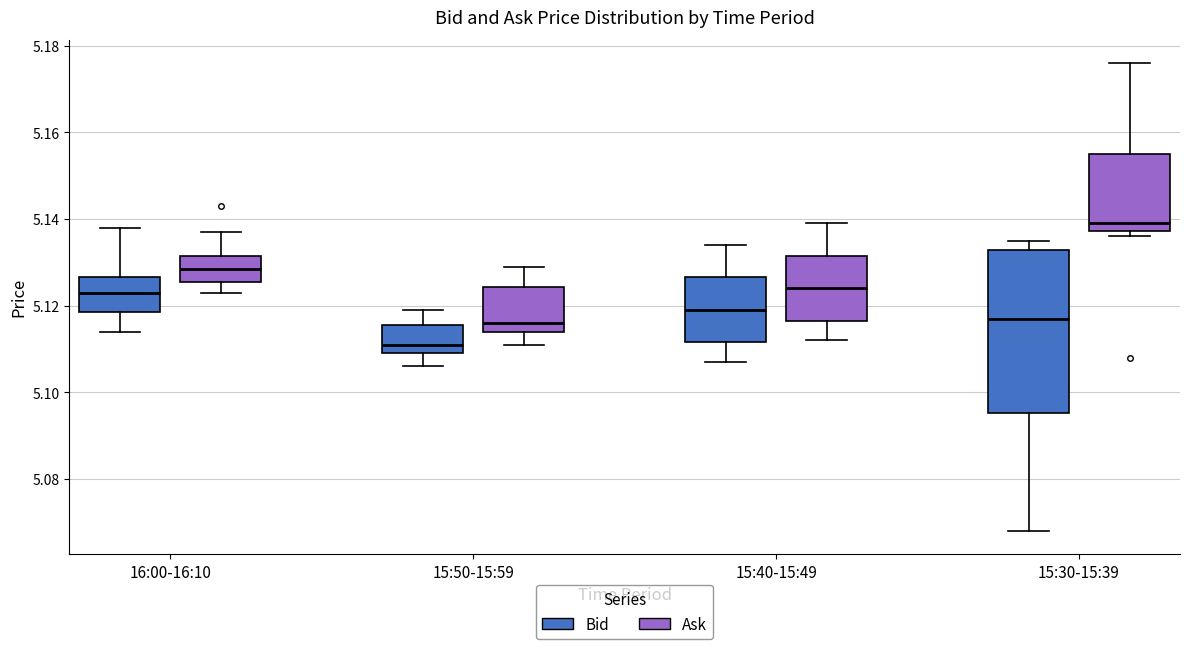

Reading left to right, read every box against the y-axis: the position of its median line, the range the box covers, and the ends of its whiskers. The values are not printed on the chart, so give them approximately, as read against the axis.

16:00-16:10 (Bid): median 5.124, box 5.118 to 5.126, whiskers 5.114 to 5.138
16:00-16:10 (Ask): median 5.128, box 5.126 to 5.132, whiskers 5.124 to 5.138
15:50-15:59 (Bid): median 5.112, box 5.110 to 5.116, whiskers 5.106 to 5.120
15:50-15:59 (Ask): median 5.116, box 5.114 to 5.124, whiskers 5.112 to 5.130
15:40-15:49 (Bid): median 5.120, box 5.112 to 5.126, whiskers 5.108 to 5.134
15:40-15:49 (Ask): median 5.124, box 5.116 to 5.132, whiskers 5.112 to 5.140
15:30-15:39 (Bid): median 5.118, box 5.096 to 5.132, whiskers 5.068 to 5.136
15:30-15:39 (Ask): median 5.140, box 5.138 to 5.156, whiskers 5.136 to 5.176